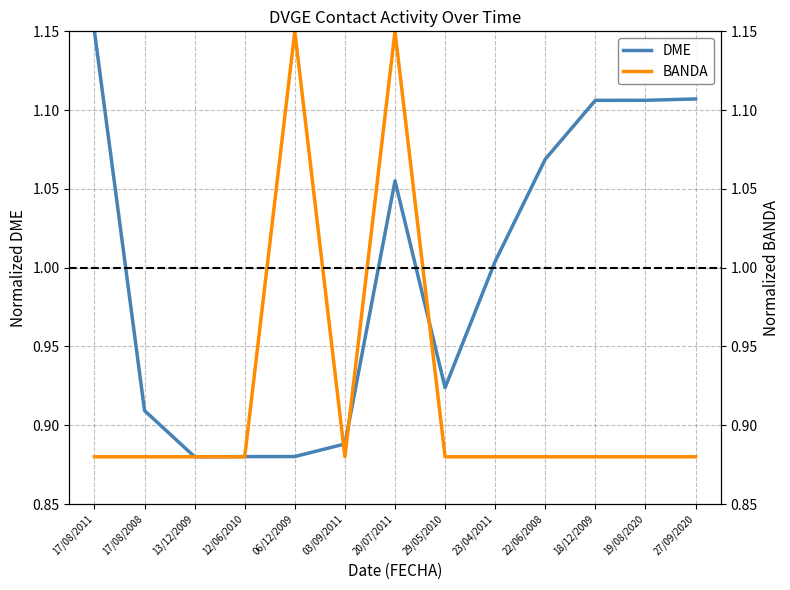

Where is the first local minimum for DME?

13/12/2009